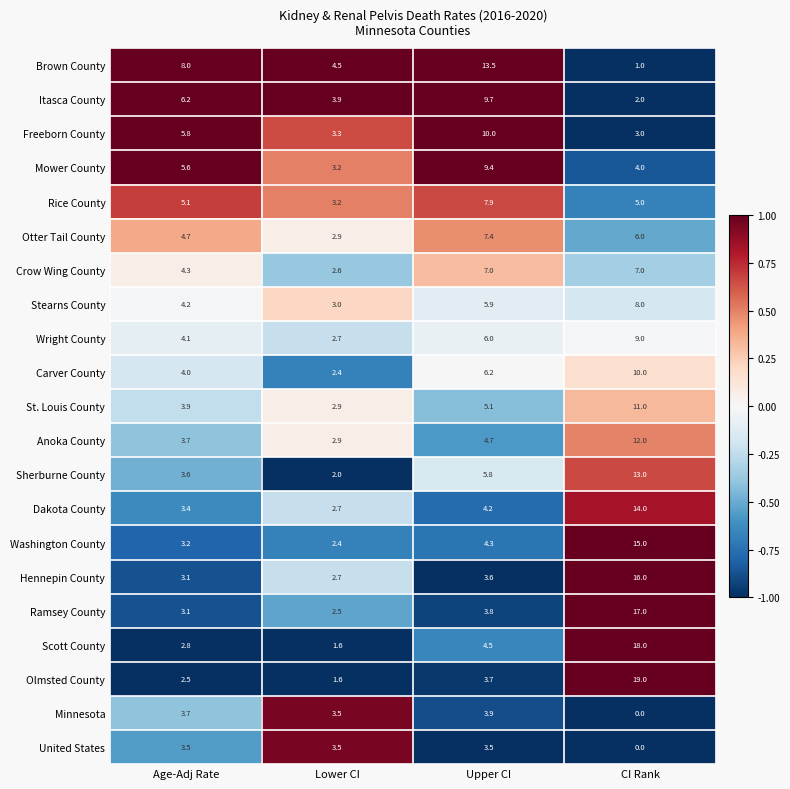

Is it true that Rice County equals 5.1 at Age-Adj Rate?

True